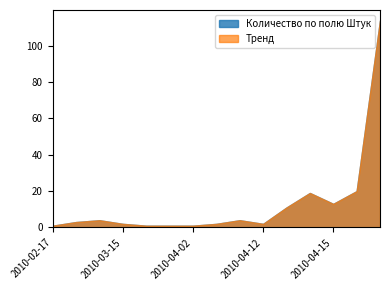

List the labels in order of value, largest first.

2010-04-19, 2010-04-16, 2010-04-14, 2010-04-15, 2010-04-13, 2010-03-12, 2010-04-09, 2010-03-11, 2010-03-15, 2010-04-05, 2010-04-12, 2010-02-17, 2010-03-29, 2010-04-01, 2010-04-02